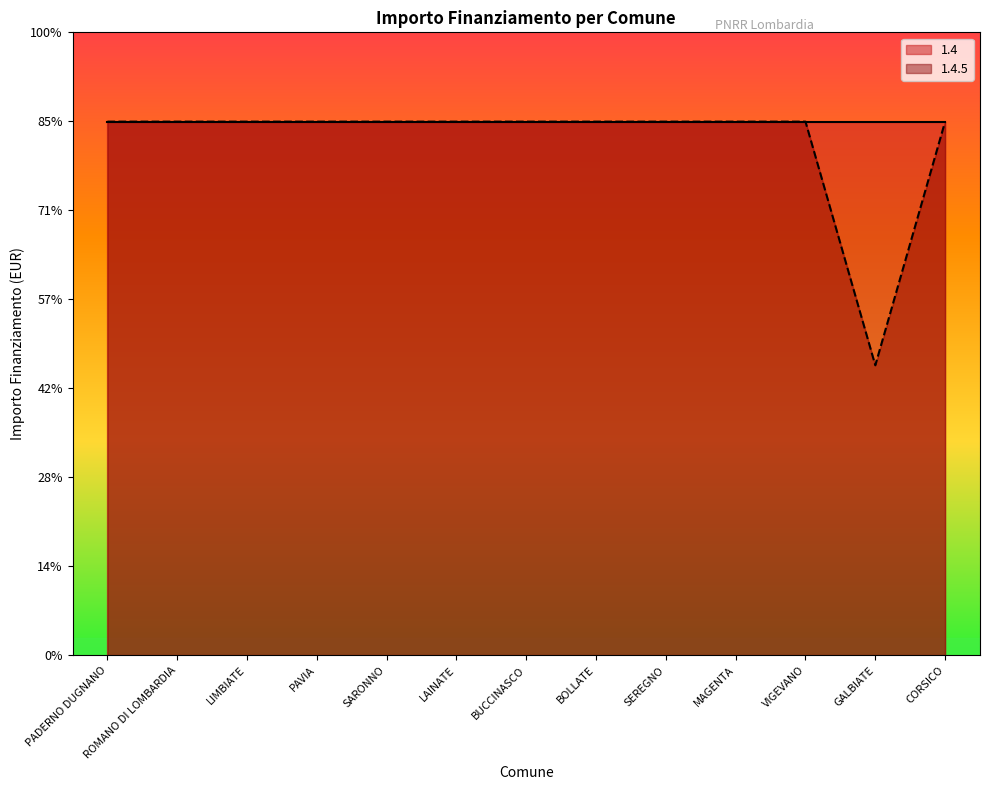

How many values are below 59966?

1